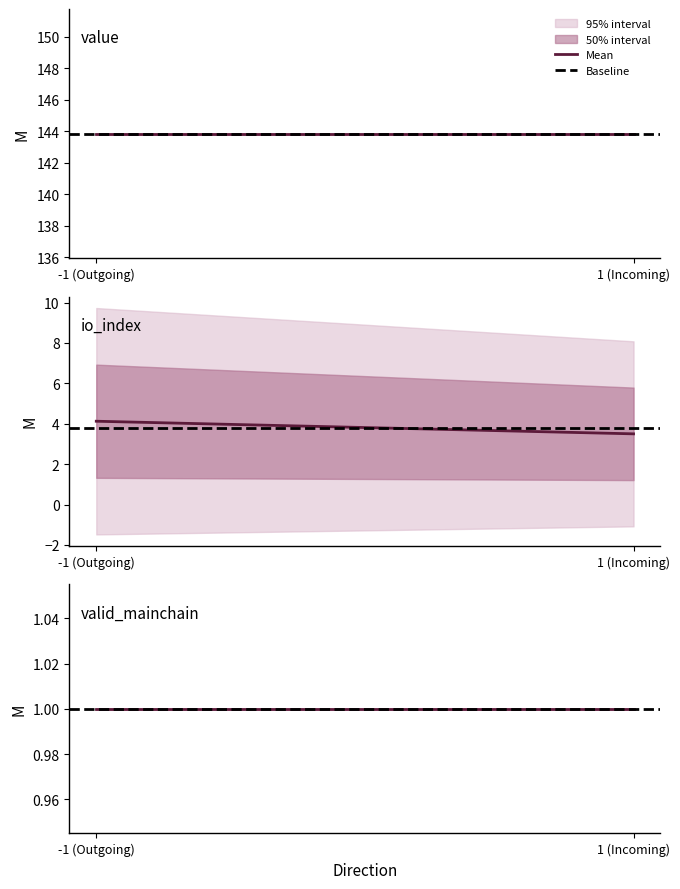

At which label does Regular_mean_value reach its peak?

-1